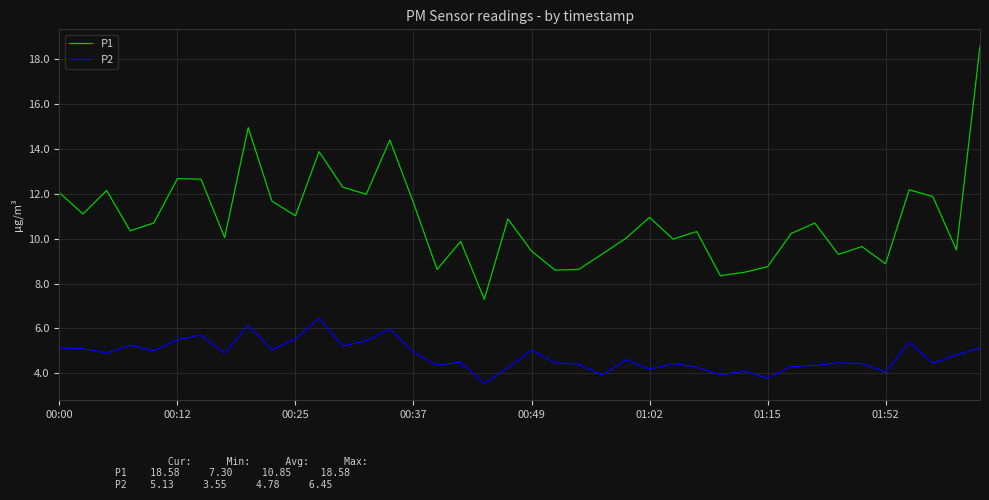

List the series in order of their peak value, highest first.

P1, P2